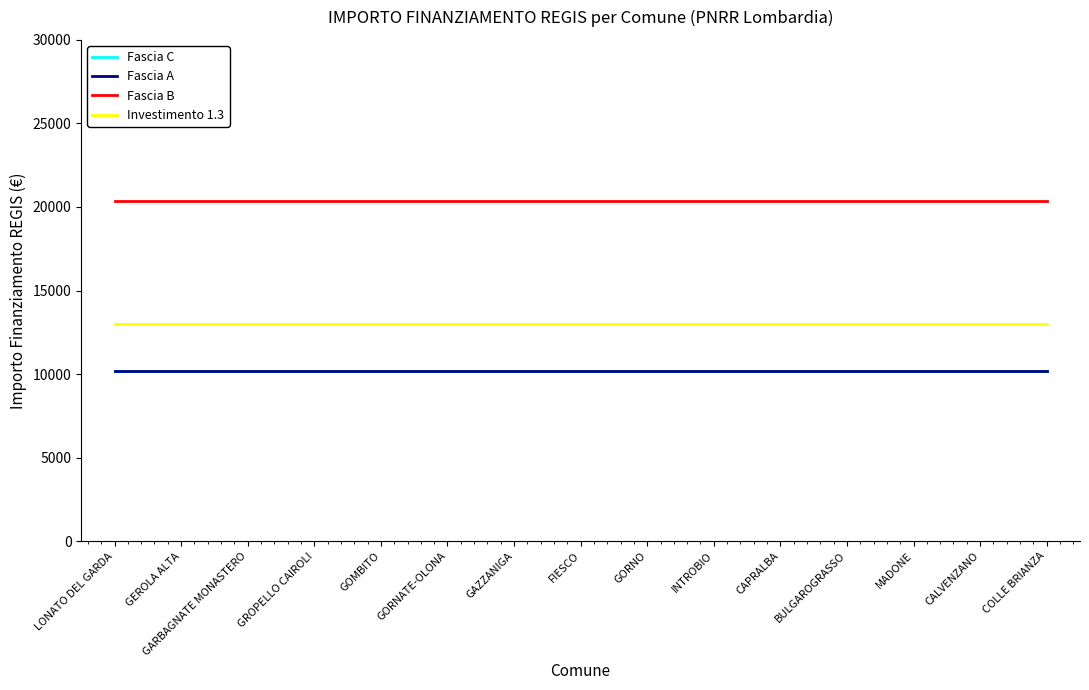

True or false: Fascia C has a value of 5205 at GEROLA ALTA.

False